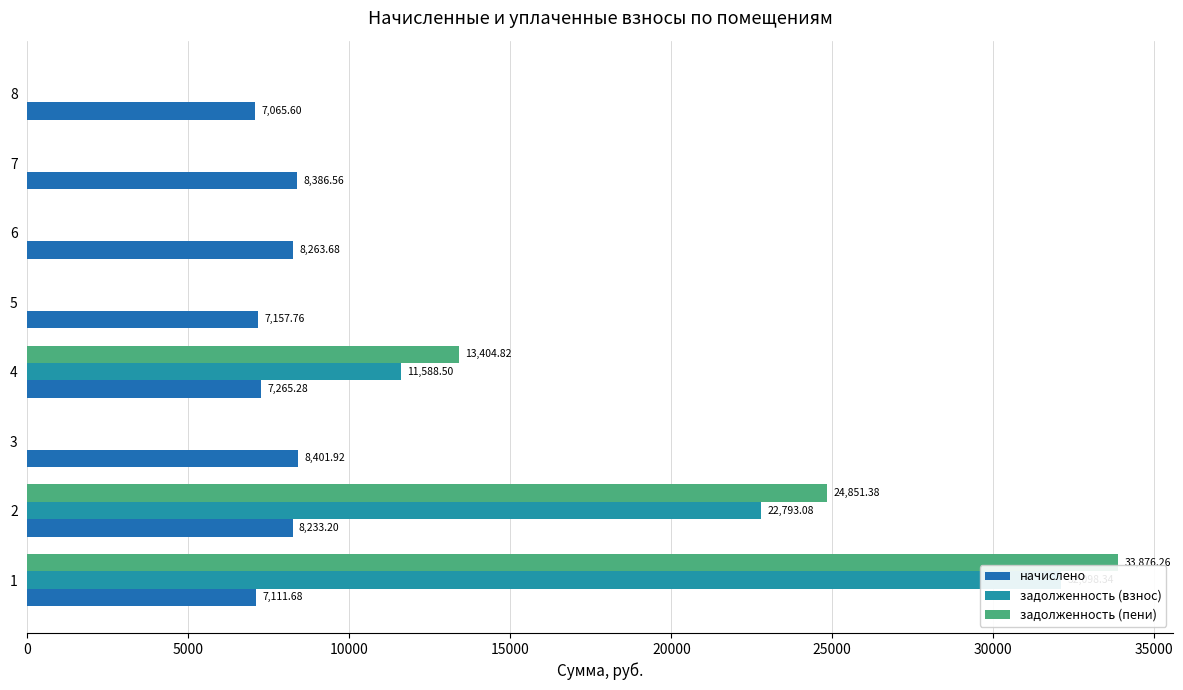

What is the value of the начислено bar at the 2nd from the left?

8233.2